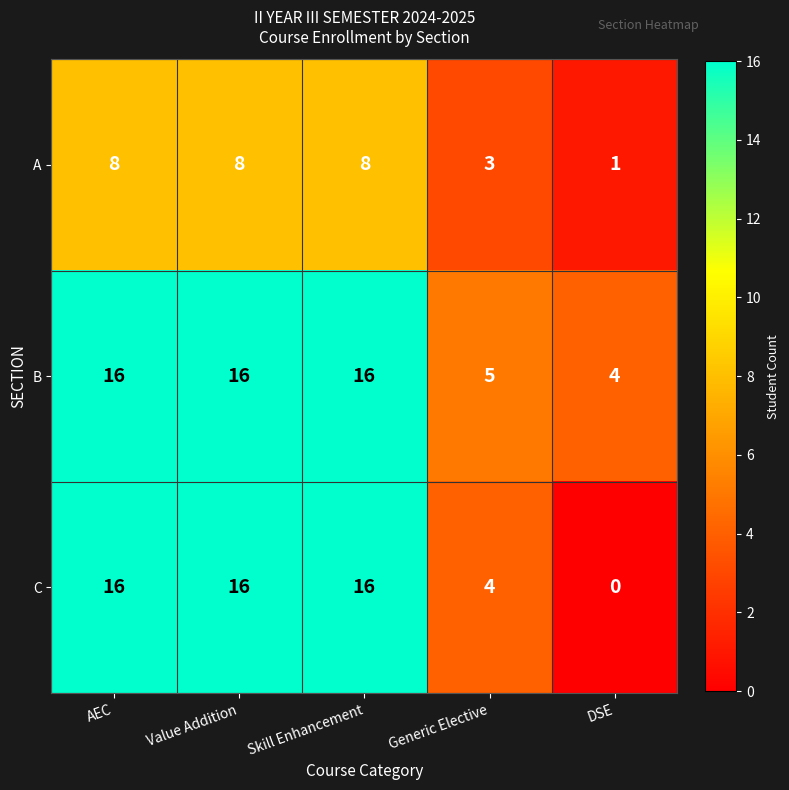

Reading left to right, extract all data points from this chart.

A: AEC=8	Value Addition=8	Skill Enhancement=8	Generic Elective=3	DSE=1
B: AEC=16	Value Addition=16	Skill Enhancement=16	Generic Elective=5	DSE=4
C: AEC=16	Value Addition=16	Skill Enhancement=16	Generic Elective=4	DSE=0